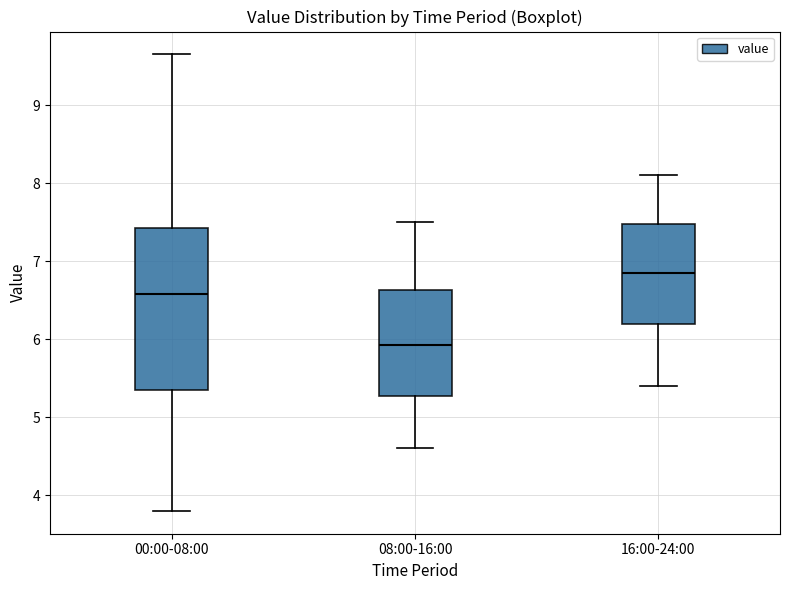

Where does the median line of the box for 16:00-24:00 sit on the y-axis? The values are not printed on the chart, so give them approximately, as read against the axis.

6.9